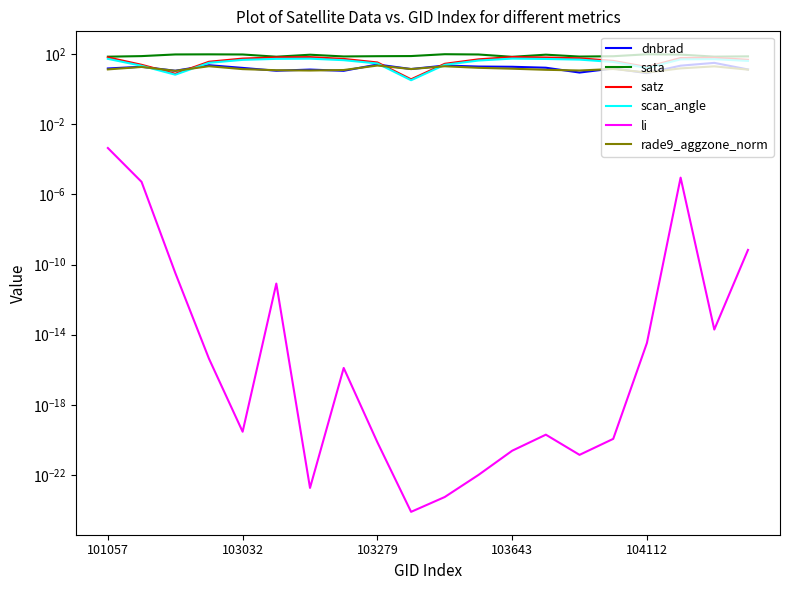

How many interior local peaks does the sata series have?

5